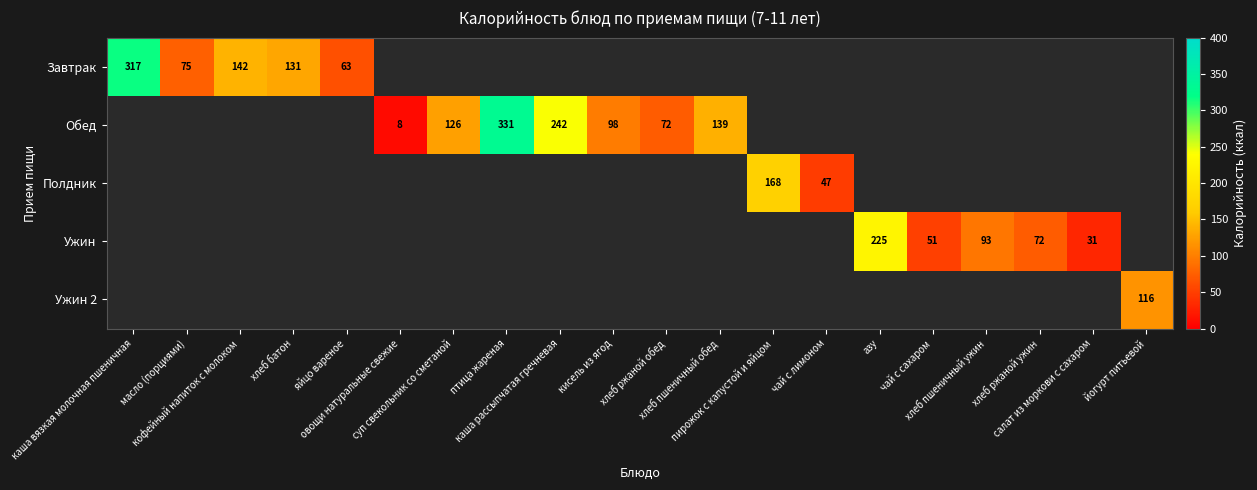

What is the highest value of the Завтрак series?

317.0